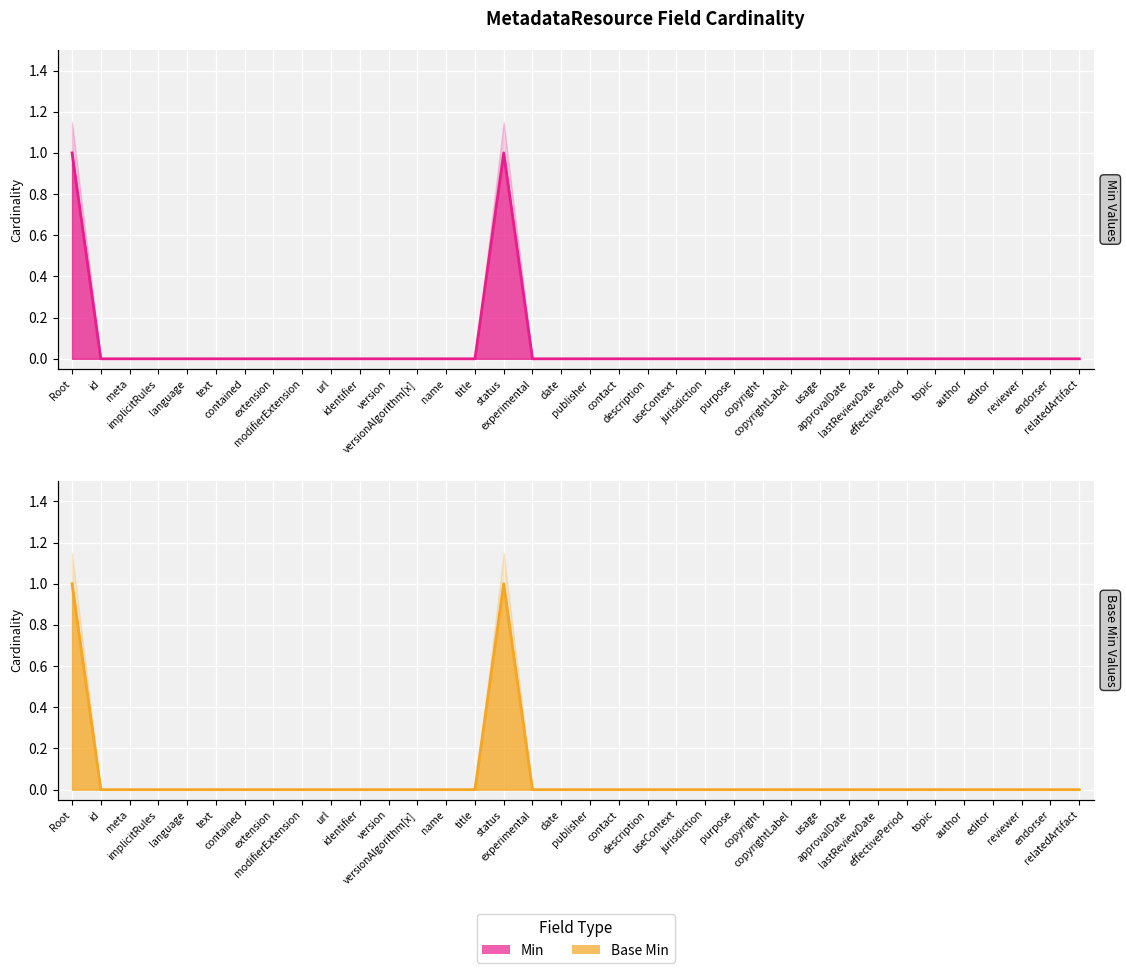

The Base Min series shows 0 at purpose. True or false?

True